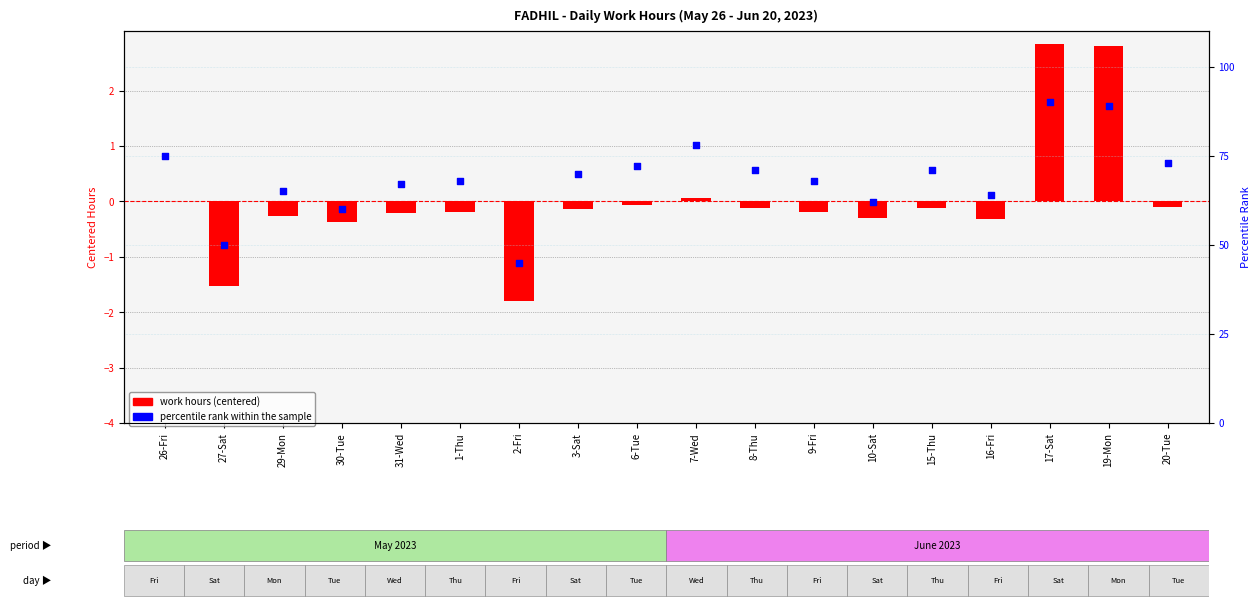

Which series contains the highest Y value?

percentile rank within the sample